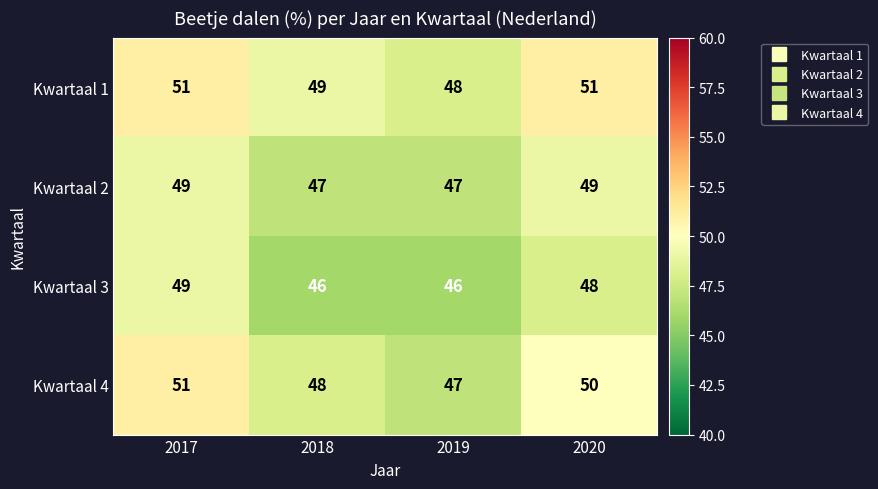

How many Kwartaal 3 values are between 46 and 49?

4